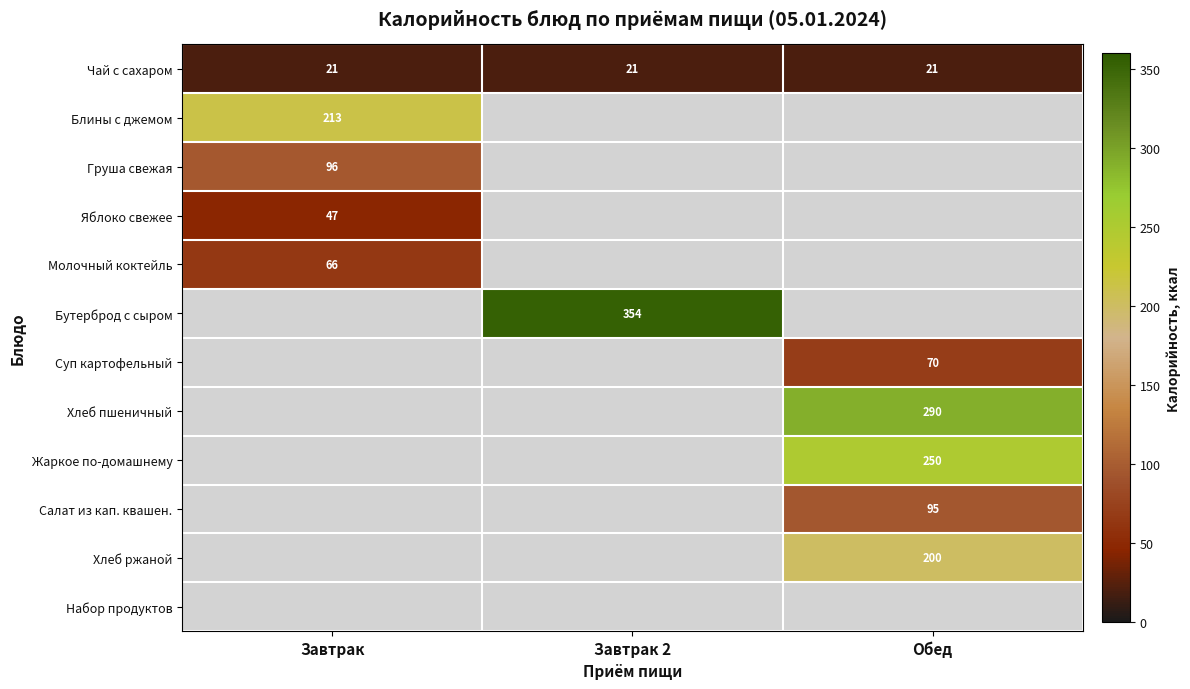

Is it true that Бутерброд с сыром equals 514.1 at Завтрак 2?

False